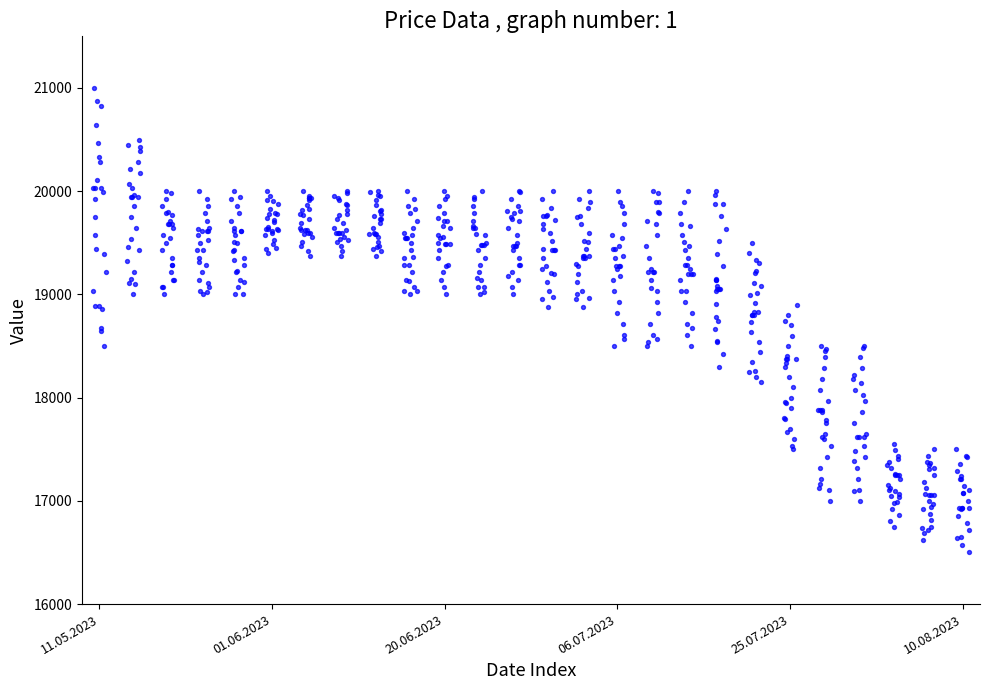

What is the range of Y values (max minus min)?

4500.0